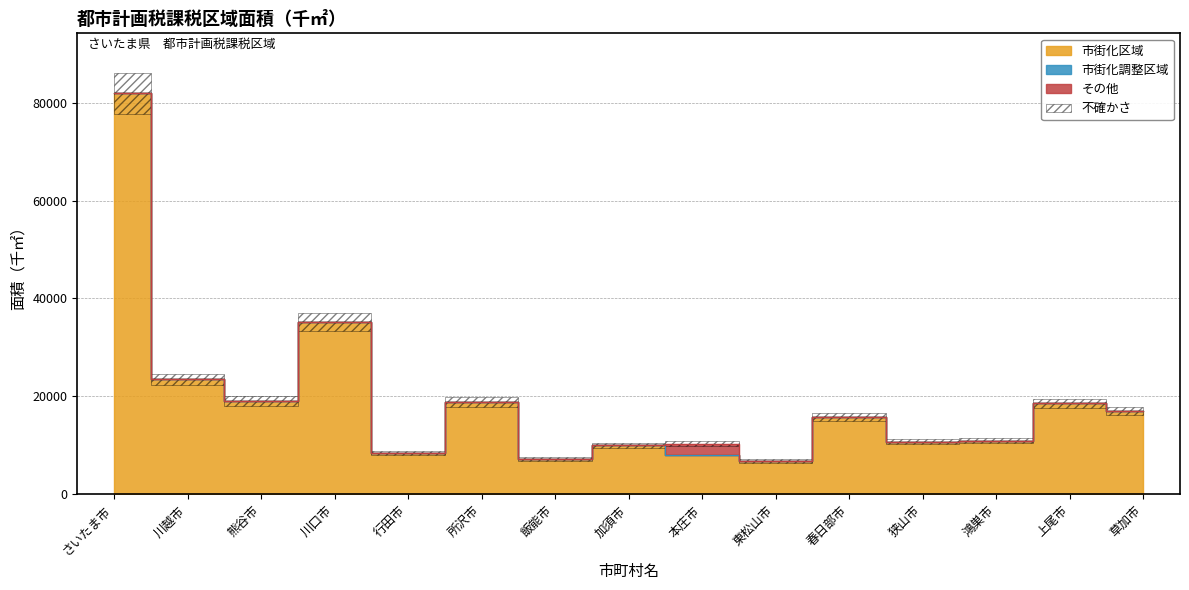

Reading left to right, transcribe all the data shown in this chart.

市街化区域: 81876	23472	19084	35185	8407	18859	7244	10030	7959	6835	15739	10741	10941	18554	16985
市街化調整区域: 0	0	0	0	0	0	0	0	0	0	0	0	0	0	0
その他: 0	0	0	0	0	0	0	0	2414	0	0	0	0	0	0